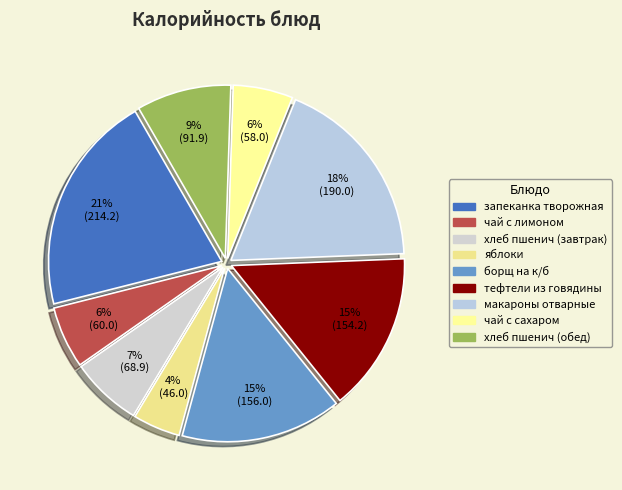

Is there a majority slice in this chart?

No